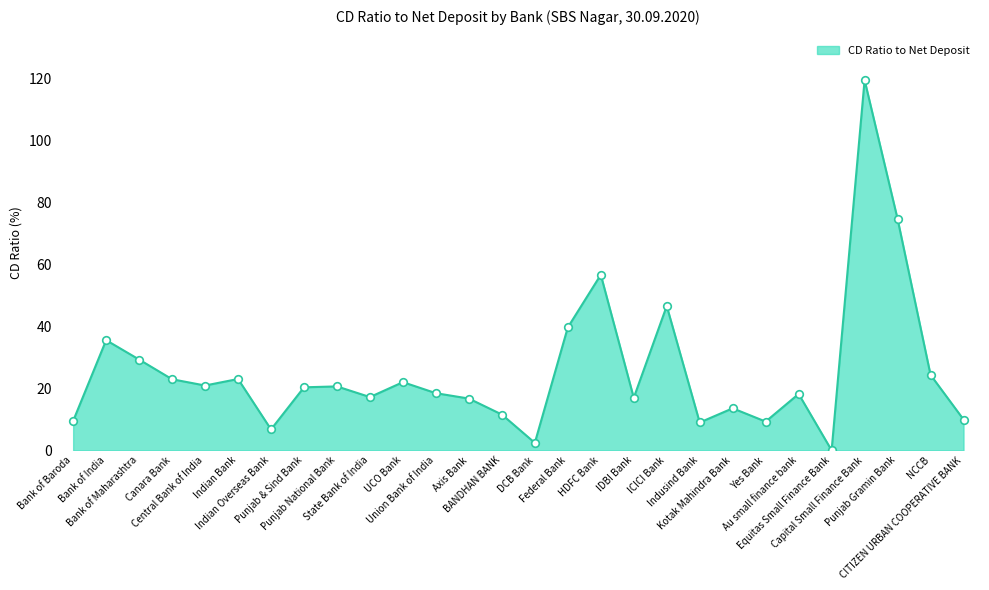

What is the ratio of the value at State Bank of India to the value at DCB Bank?

7.1